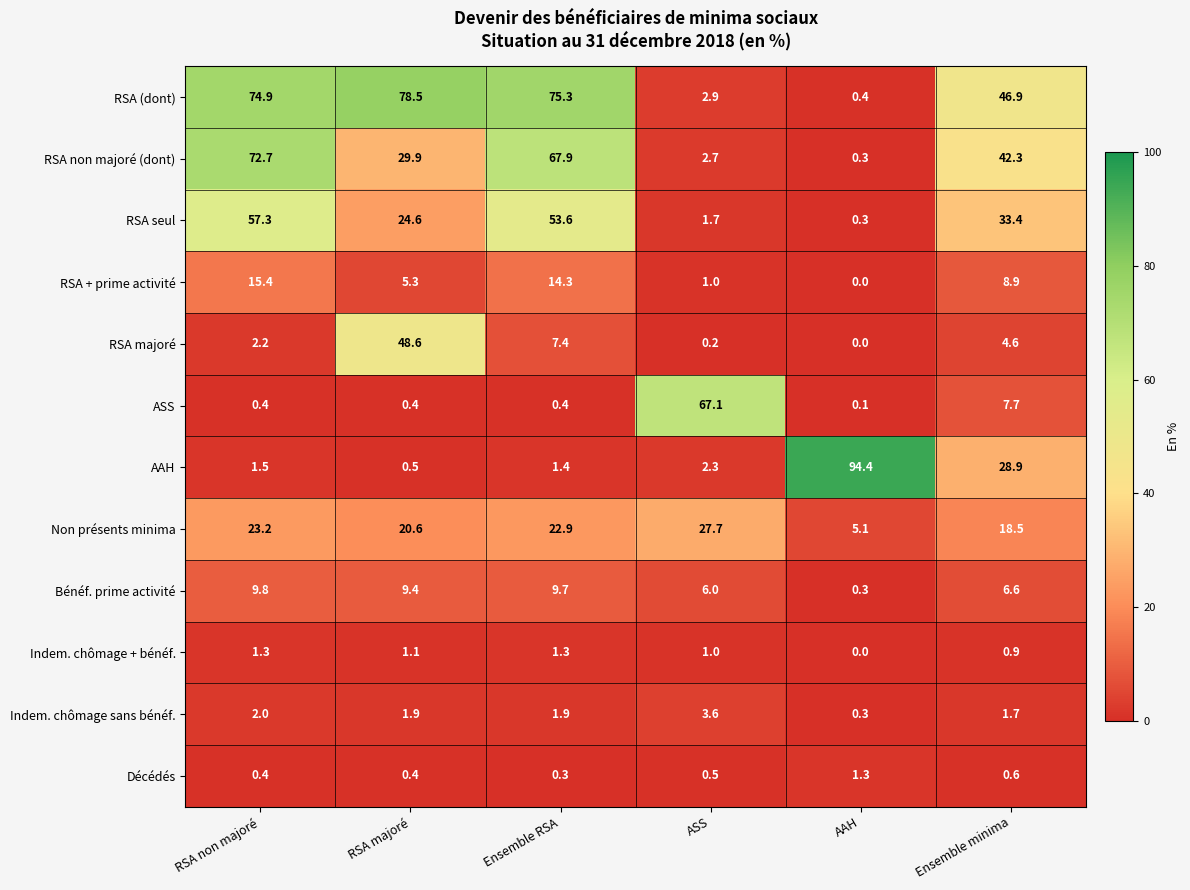

What is the sum of the RSA + prime activité values at Ensemble minima and RSA majoré?

14.2